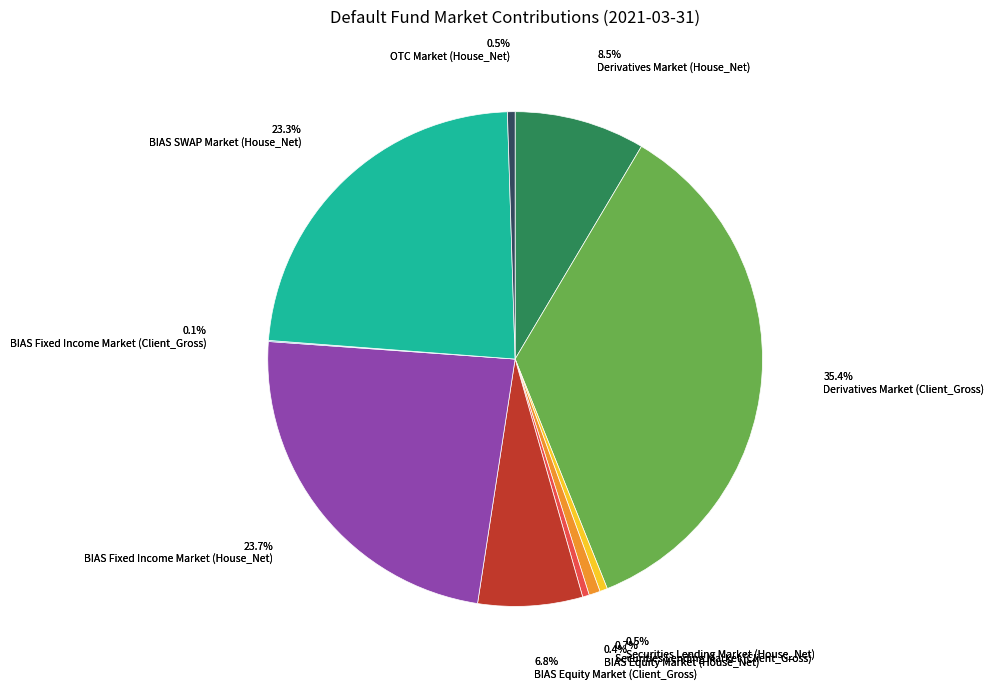

To the nearest percent, what percentage of the pie is Derivatives Market (House_Net)?

9%